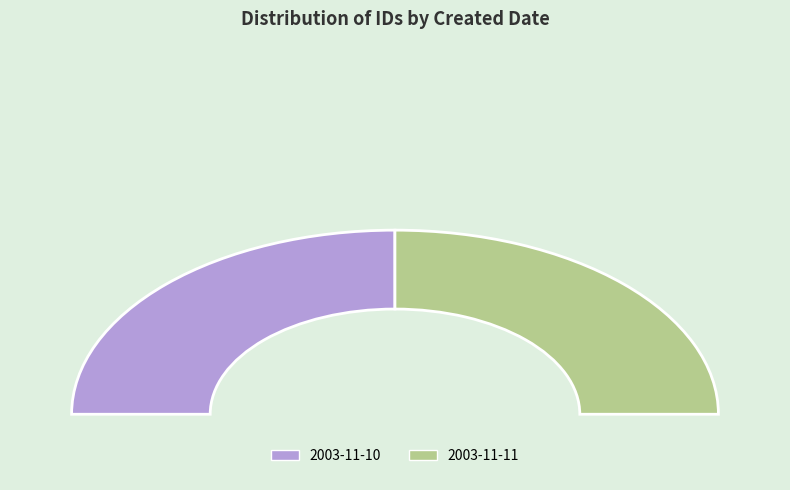

Is there any slice that represents more than half of the pie?

Yes